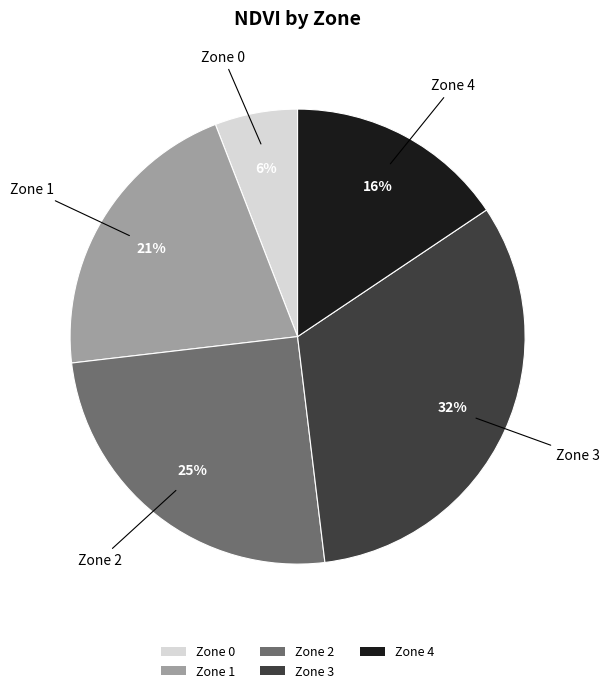

Does Zone 0 represent more than half of the total?

No